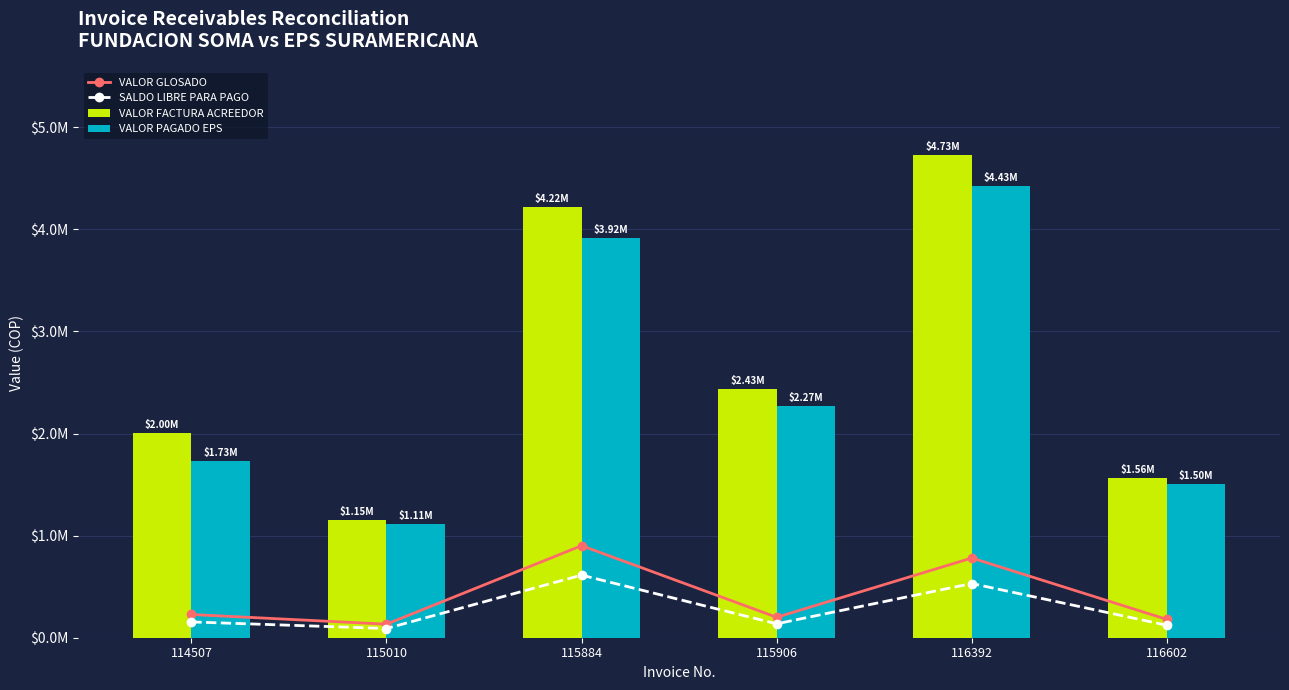

The value of VALOR GLOSADO at 116392 is 780850. True or false?

True